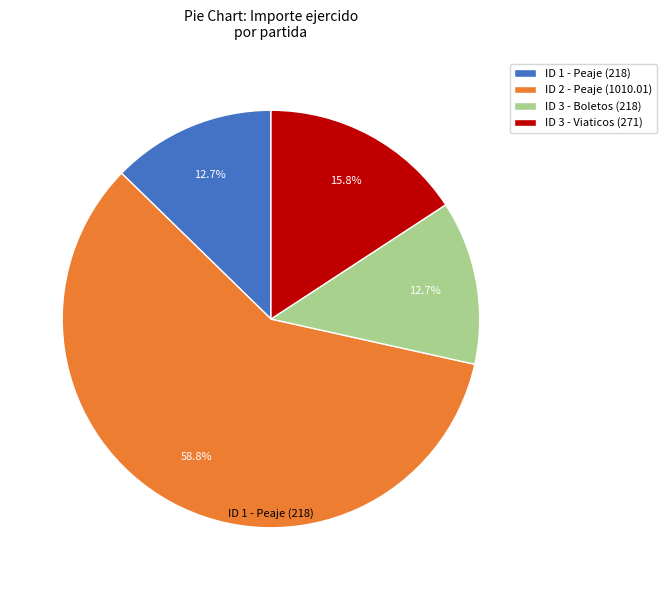

Which slice represents more than half of the pie?

ID 2 - Peaje (1010.01)